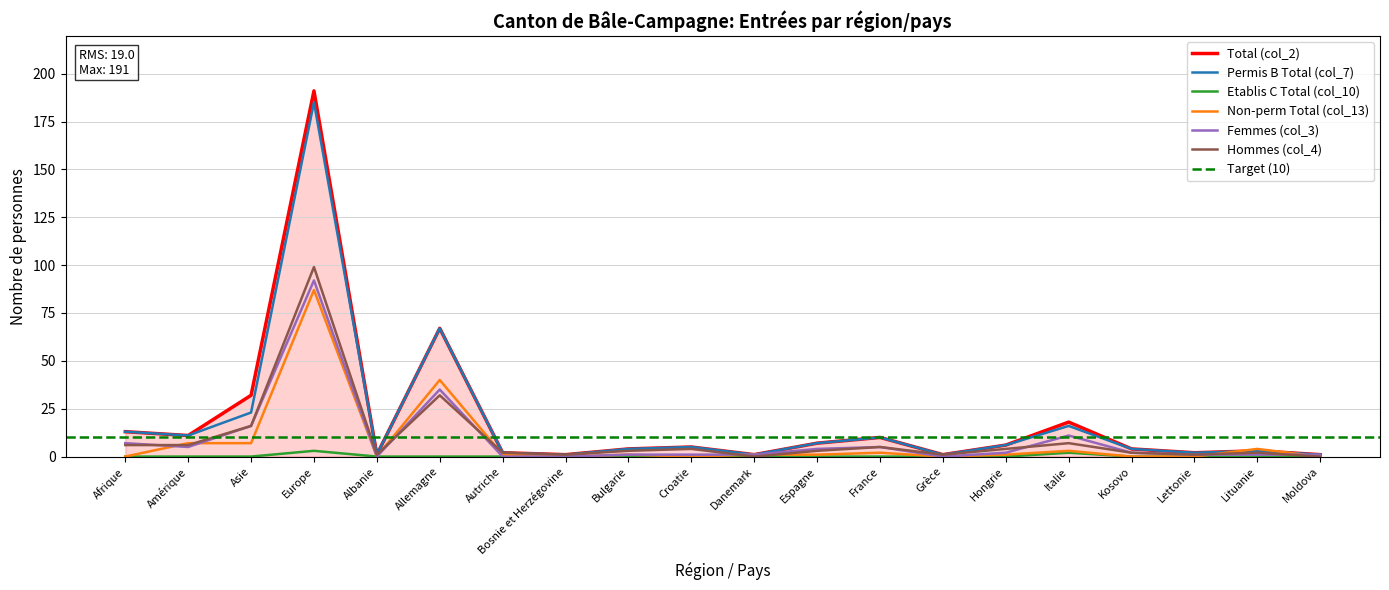

Reading left to right, extract all data points from this chart.

Total (col_2): Afrique=13	Amérique=11	Asie=32	Europe=191	Albanie=1	Allemagne=67	Autriche=2	Bosnie et Herzégovine=1	Bulgarie=4	Croatie=5	Danemark=1	Espagne=7	France=10	Grèce=1	Hongrie=6	Italie=18	Kosovo=4	Lettonie=2	Lituanie=3	Moldova=1
Permis B Total (col_7): Afrique=13	Amérique=11	Asie=23	Europe=185	Albanie=1	Allemagne=67	Autriche=2	Bosnie et Herzégovine=1	Bulgarie=4	Croatie=5	Danemark=1	Espagne=7	France=10	Grèce=1	Hongrie=6	Italie=16	Kosovo=4	Lettonie=2	Lituanie=3	Moldova=1
Etablis C Total (col_10): Afrique=0	Amérique=0	Asie=0	Europe=3	Albanie=0	Allemagne=0	Autriche=0	Bosnie et Herzégovine=0	Bulgarie=0	Croatie=0	Danemark=0	Espagne=0	France=0	Grèce=0	Hongrie=0	Italie=2	Kosovo=0	Lettonie=0	Lituanie=0	Moldova=0
Non-perm Total (col_13): Afrique=0	Amérique=7	Asie=7	Europe=87	Albanie=0	Allemagne=40	Autriche=1	Bosnie et Herzégovine=0	Bulgarie=1	Croatie=0	Danemark=1	Espagne=1	France=2	Grèce=0	Hongrie=1	Italie=3	Kosovo=0	Lettonie=0	Lituanie=4	Moldova=0
Femmes (col_3): Afrique=7	Amérique=5	Asie=16	Europe=92	Albanie=0	Allemagne=35	Autriche=0	Bosnie et Herzégovine=0	Bulgarie=1	Croatie=1	Danemark=1	Espagne=4	France=5	Grèce=0	Hongrie=2	Italie=11	Kosovo=2	Lettonie=1	Lituanie=1	Moldova=1
Hommes (col_4): Afrique=6	Amérique=6	Asie=16	Europe=99	Albanie=1	Allemagne=32	Autriche=2	Bosnie et Herzégovine=1	Bulgarie=3	Croatie=4	Danemark=0	Espagne=3	France=5	Grèce=1	Hongrie=4	Italie=7	Kosovo=2	Lettonie=1	Lituanie=2	Moldova=0